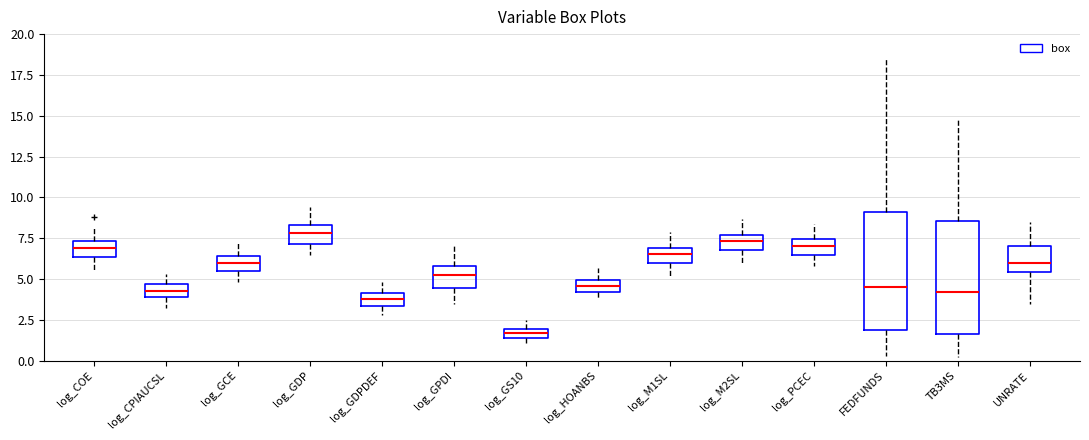

Which box's median line is the highest?

log_GDP